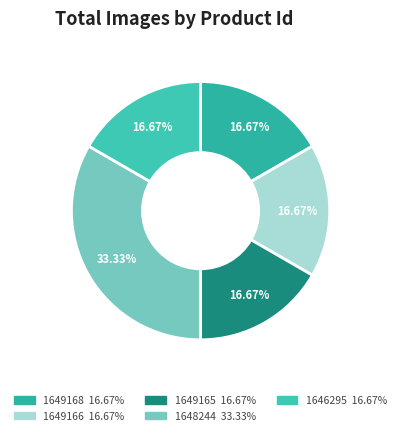

To the nearest percent, what is the difference between the largest and smallest slice percentages?

17%